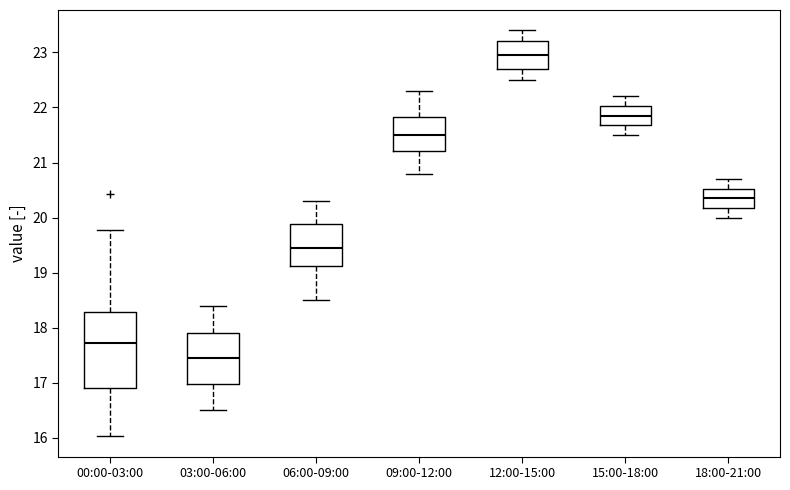

Which box has the lowest median line?

03:00-06:00